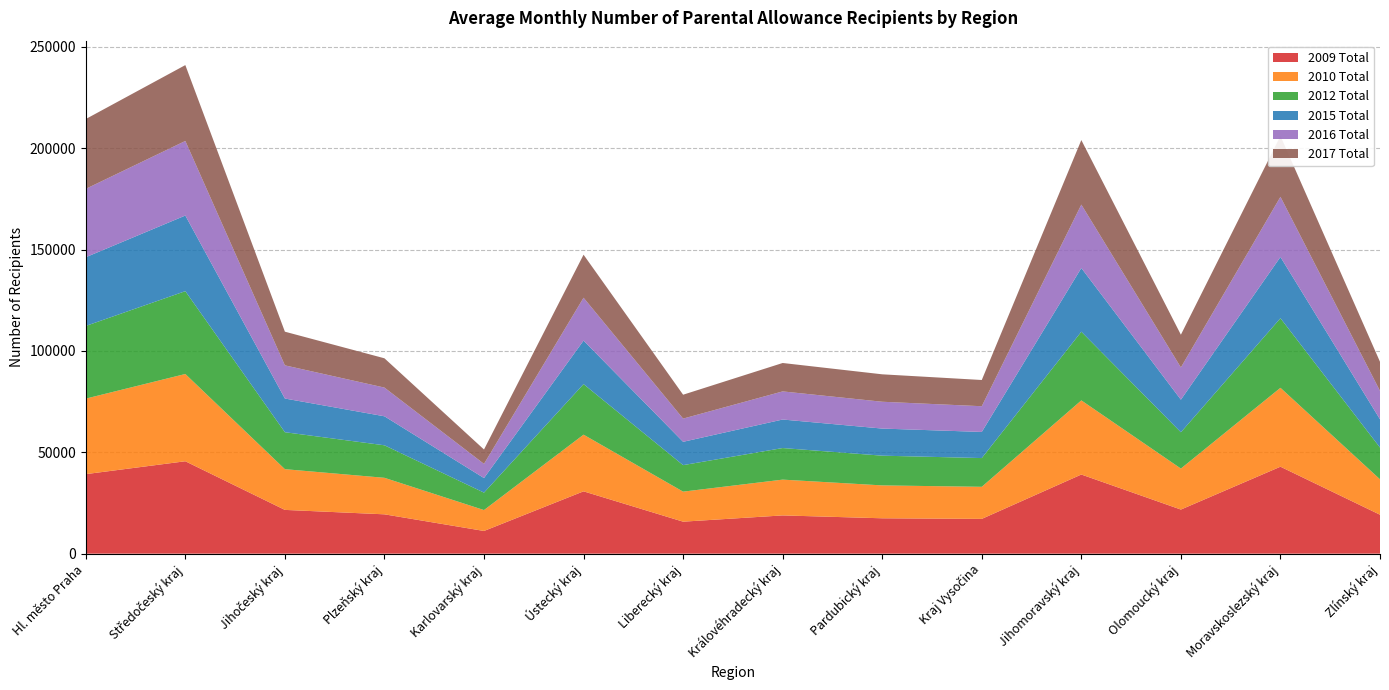

Reading left to right, what are all the values shown in this chart?

2009 Total: Hl. město Praha=39221	Středočeský kraj=45571	Jihočeský kraj=21587	Plzeňský kraj=19401	Karlovarský kraj=11195	Ústecký kraj=30739	Liberecký kraj=15776	Královéhradecký kraj=18865	Pardubický kraj=17446	Kraj Vysočina=17151	Jihomoravský kraj=39031	Olomoucký kraj=21752	Moravskoslezský kraj=42887	Zlínský kraj=19206
2010 Total: Hl. město Praha=37243	Středočeský kraj=43040	Jihočeský kraj=20083	Plzeňský kraj=18008	Karlovarský kraj=10309	Ústecký kraj=27949	Liberecký kraj=14813	Královéhradecký kraj=17649	Pardubický kraj=16220	Kraj Vysočina=15822	Jihomoravský kraj=36561	Olomoucký kraj=20219	Moravskoslezský kraj=38915	Zlínský kraj=17469
2012 Total: Hl. město Praha=35841	Středočeský kraj=40850	Jihočeský kraj=18226	Plzeňský kraj=16038	Karlovarský kraj=8593	Ústecký kraj=24938	Liberecký kraj=13074	Královéhradecký kraj=15572	Pardubický kraj=14660	Kraj Vysočina=14173	Jihomoravský kraj=33874	Olomoucký kraj=17903	Moravskoslezský kraj=34317	Zlínský kraj=15653
2015 Total: Hl. město Praha=33894	Středočeský kraj=37296	Jihočeský kraj=16616	Plzeňský kraj=14305	Karlovarský kraj=7191	Ústecký kraj=21450	Liberecký kraj=11501	Královéhradecký kraj=14072	Pardubický kraj=13367	Kraj Vysočina=12885	Jihomoravský kraj=31403	Olomoucký kraj=16071	Moravskoslezský kraj=30206	Zlínský kraj=13941
2016 Total: Hl. město Praha=33717	Středočeský kraj=36780	Jihočeský kraj=16359	Plzeňský kraj=14153	Karlovarský kraj=6995	Ústecký kraj=21144	Liberecký kraj=11443	Královéhradecký kraj=13863	Pardubický kraj=13226	Kraj Vysočina=12683	Jihomoravský kraj=31280	Olomoucký kraj=15899	Moravskoslezský kraj=29661	Zlínský kraj=13995
2017 Total: Hl. město Praha=34436	Středočeský kraj=37415	Jihočeský kraj=16604	Plzeňský kraj=14447	Karlovarský kraj=7086	Ústecký kraj=21222	Liberecký kraj=11784	Královéhradecký kraj=14014	Pardubický kraj=13530	Kraj Vysočina=12934	Jihomoravský kraj=31829	Olomoucký kraj=16135	Moravskoslezský kraj=30006	Zlínský kraj=14361